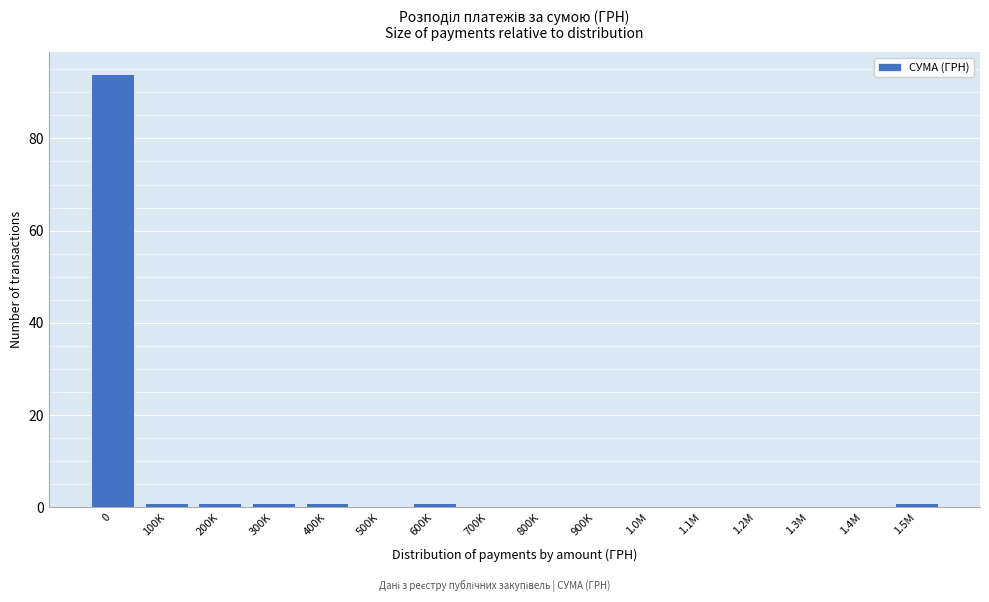

Reading right to left, transcribe all the data shown in this chart.

1.5M=1	1.4M=0	1.3M=0	1.2M=0	1.1M=0	1.0M=0	900K=0	800K=0	700K=0	600K=1	500K=0	400K=1	300K=1	200K=1	100K=1	0=94